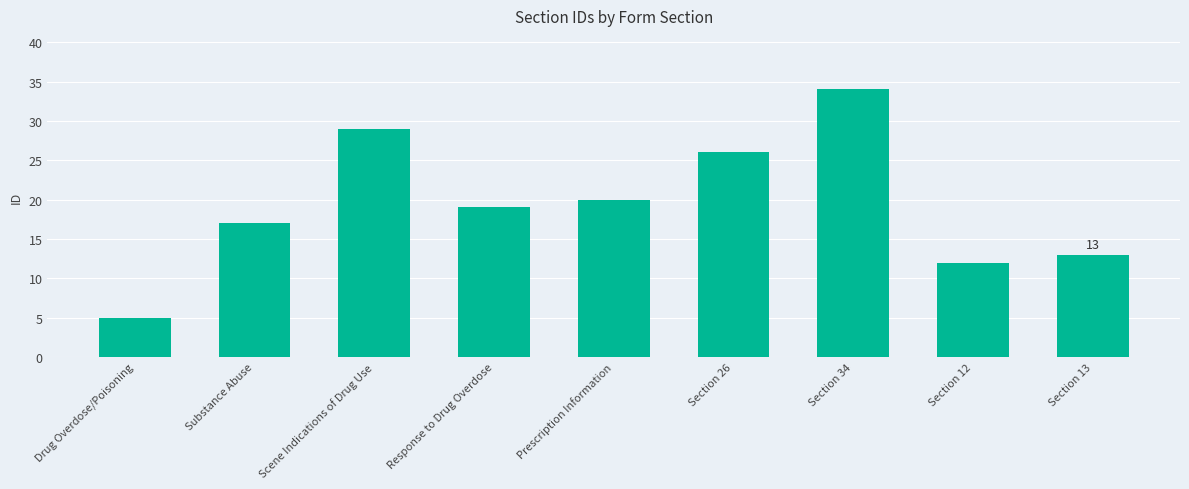

What is the sum of all values?

175